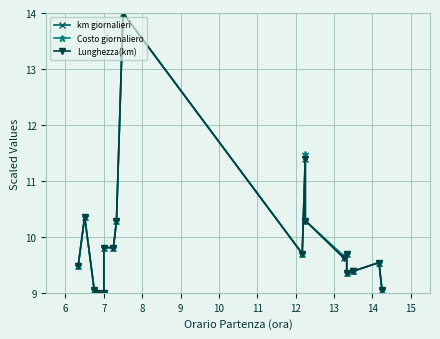

What are all the series names shown in the legend?

km giornalieri, Costo giornaliero, Lunghezza(km)